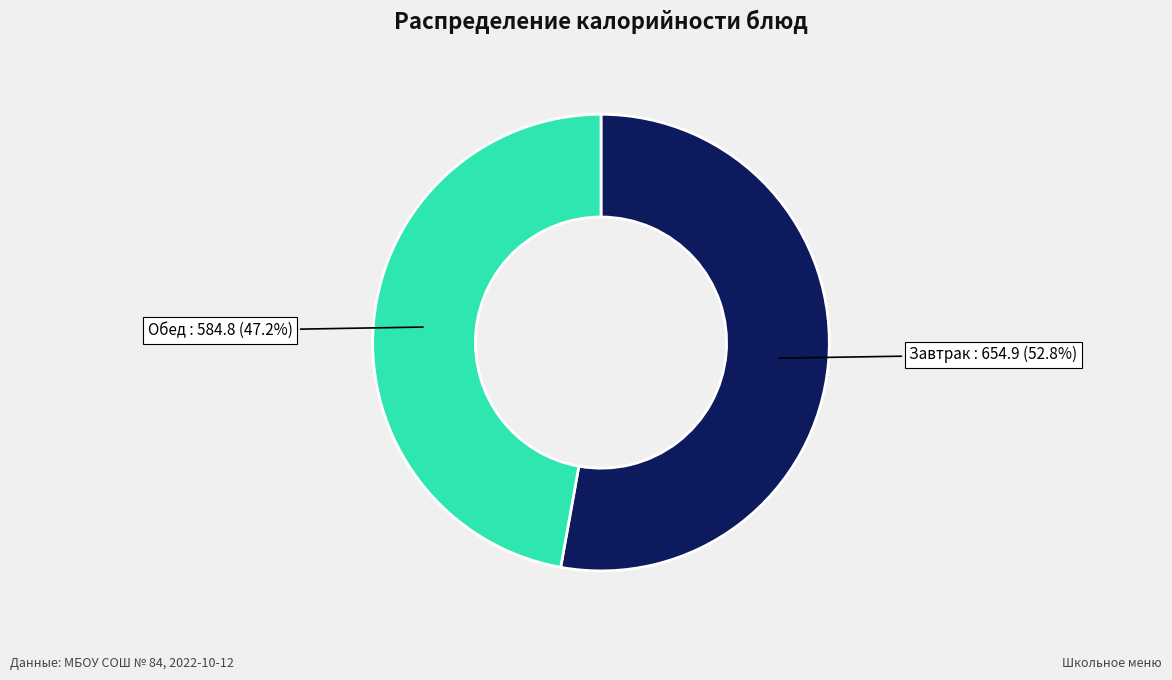

How many segments does this pie chart have?

2